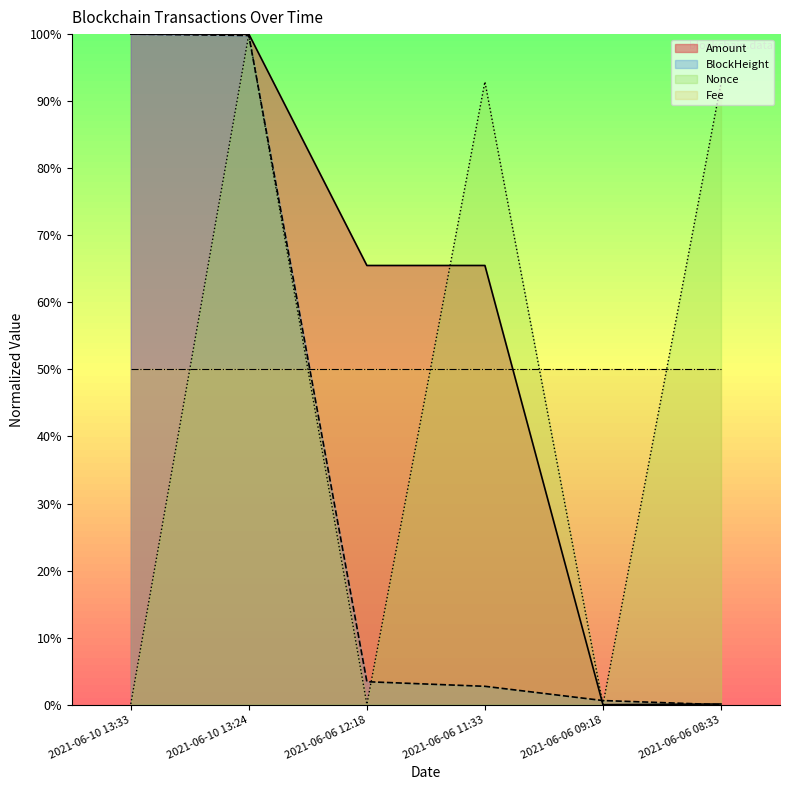

What is the total value across all series at 2021-06-06 11:33?

211.1